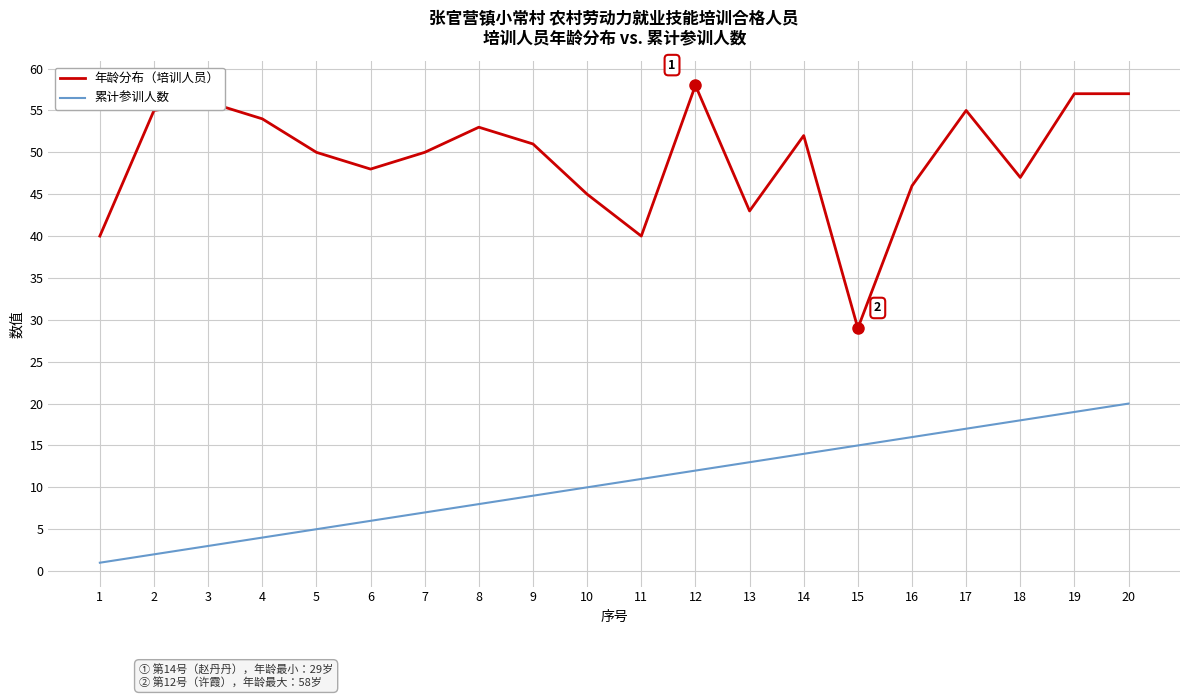

What is the difference between the highest and lowest values at 10?

35